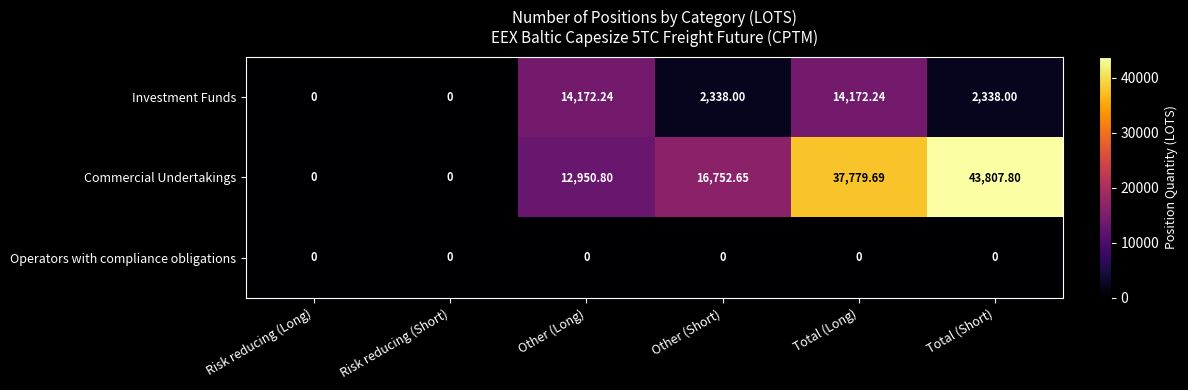

What is the spread (max minus min) of values at Total (Long)?

37779.7